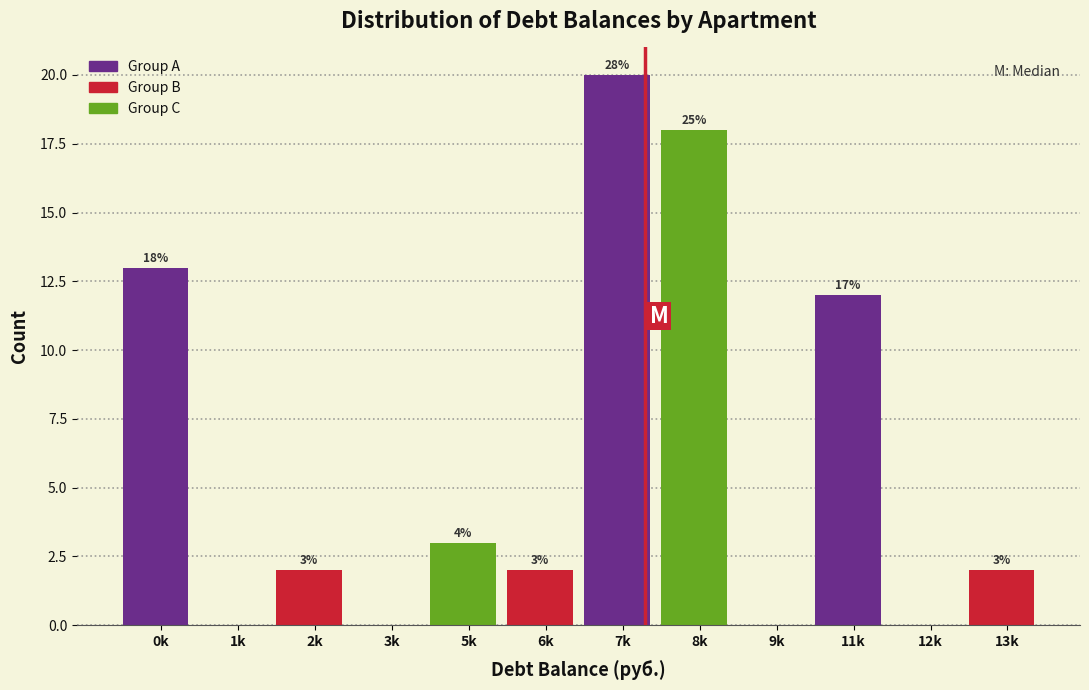

Reading left to right, what are all the values shown in this chart?

0k=13	1k=0	2k=2	3k=0	5k=3	6k=2	7k=20	8k=18	9k=0	11k=12	12k=0	13k=2